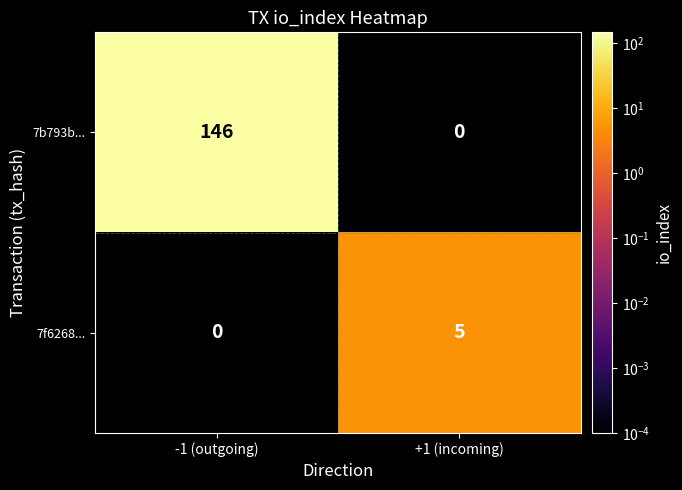

Reading left to right, list all the values displayed in this chart.

7b793b...: -1 (outgoing)=146	+1 (incoming)=0
7f6268...: -1 (outgoing)=0	+1 (incoming)=5